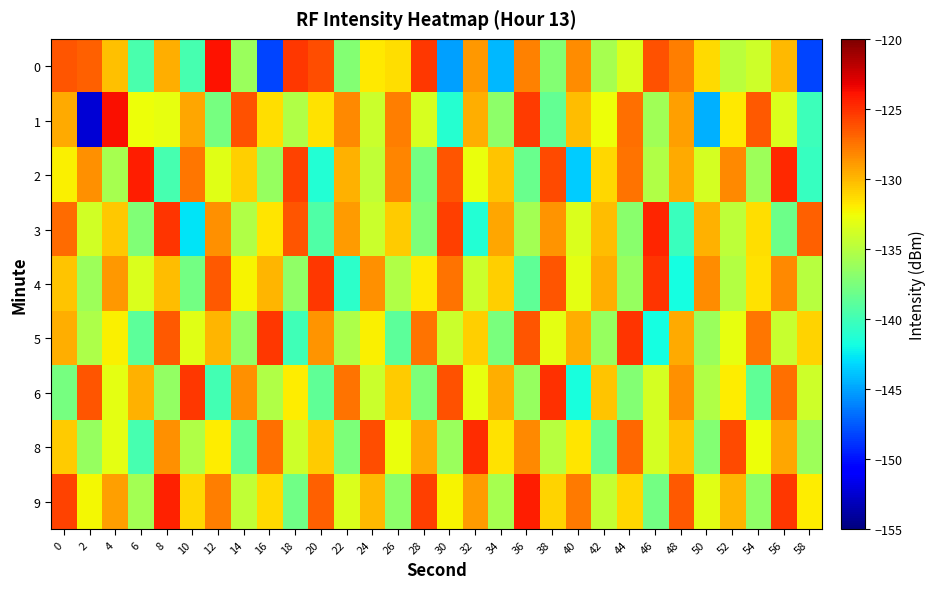

Between 20 and 48, which is larger?

20